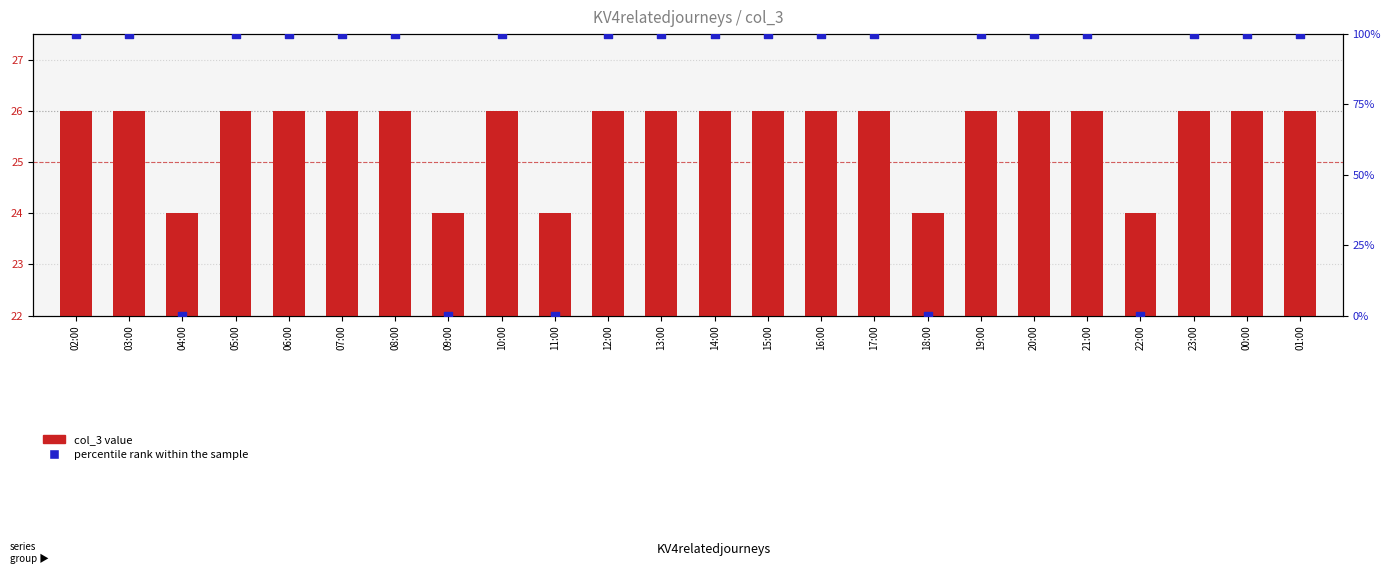

Which series has the largest total across all categories?

percentile rank within the sample